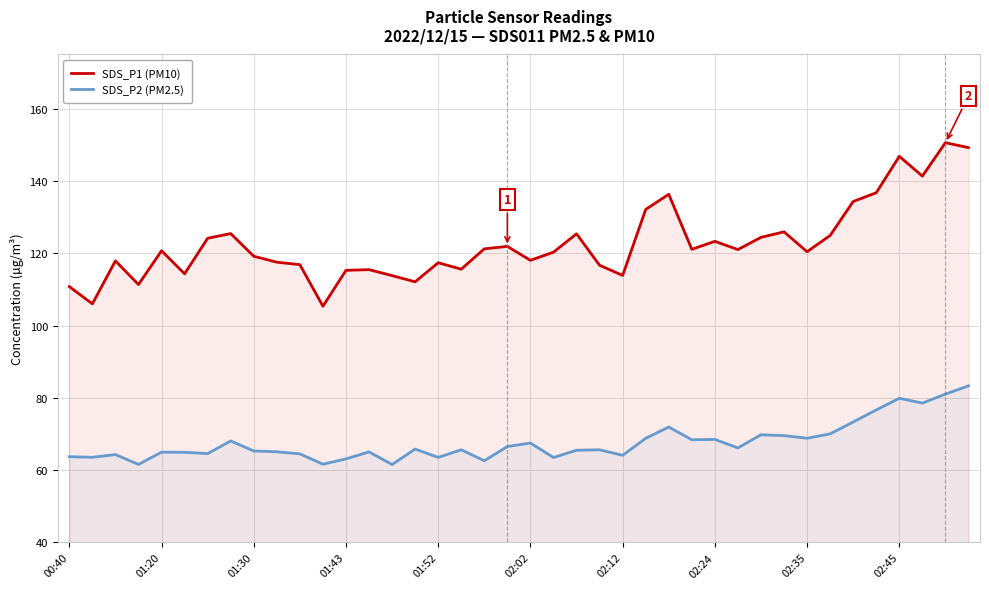

How many values in the SDS_P1 (PM10) series are below 120?

18